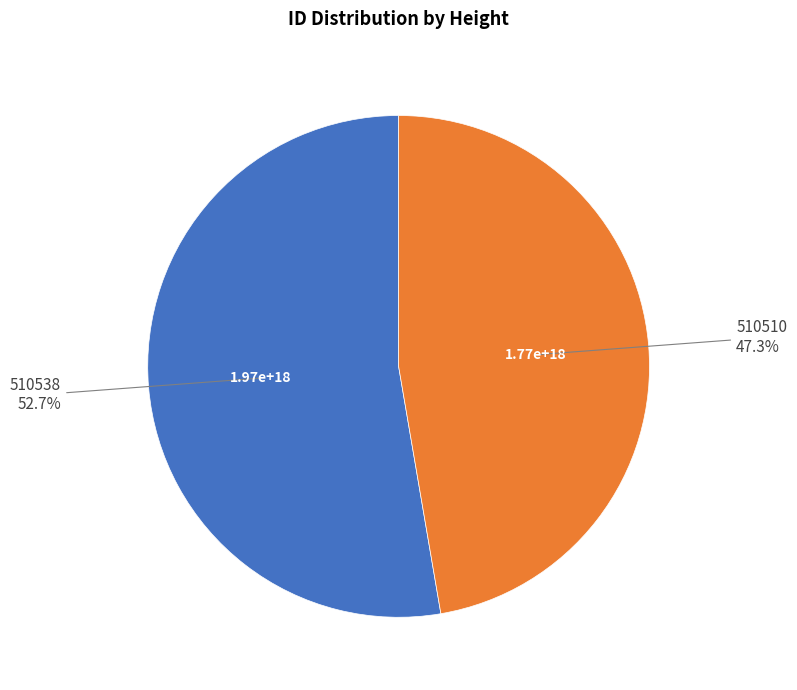

To the nearest percent, what is the difference between the largest and smallest slice percentages?

5%